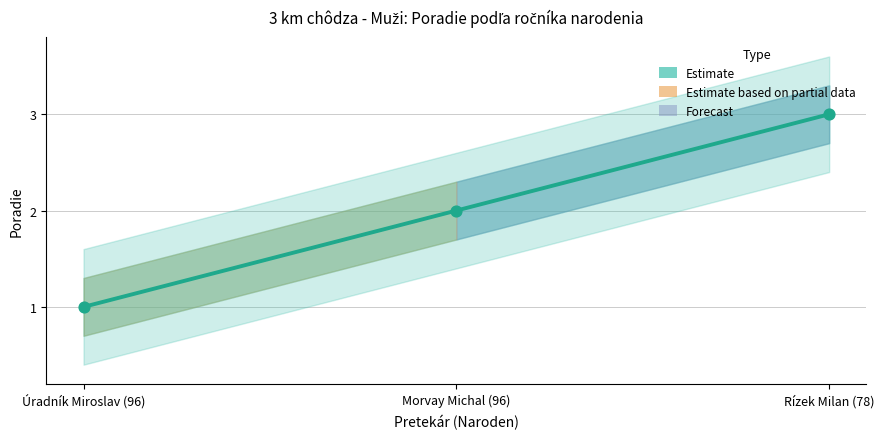

Which has a higher value, Úradník Miroslav (96) or Morvay Michal (96)?

Morvay Michal (96)